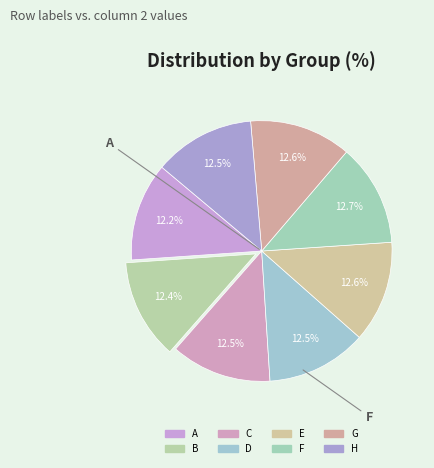

Count the number of slices in the pie.

8